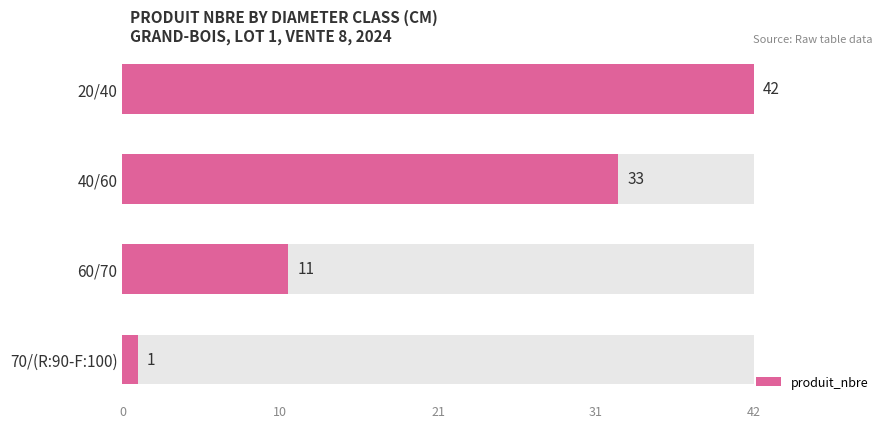

The chart shows a value of 12 at 40/60. True or false?

False